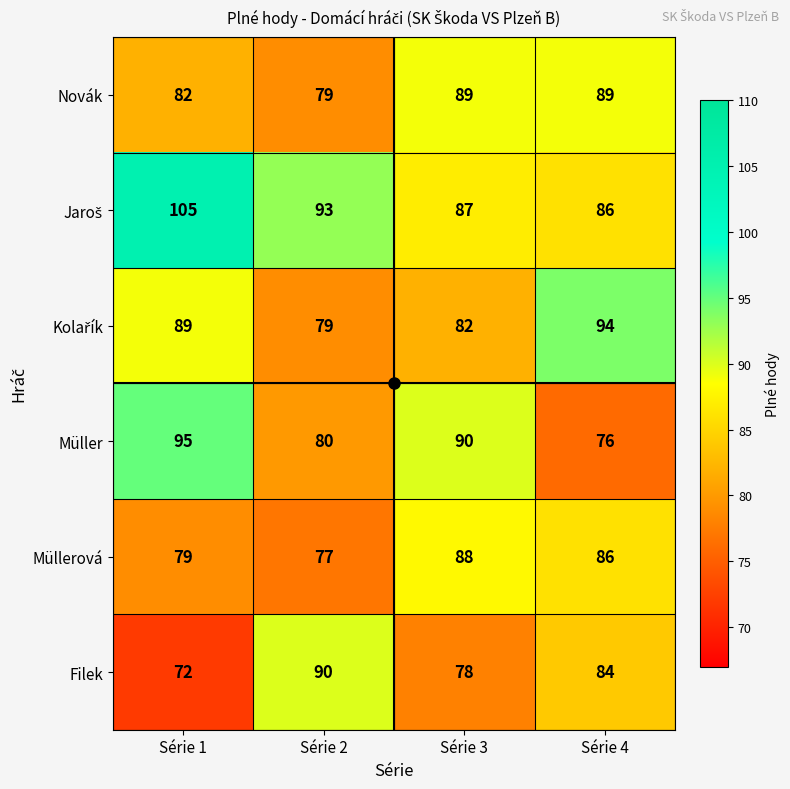

What is the minimum value for Filek?

72